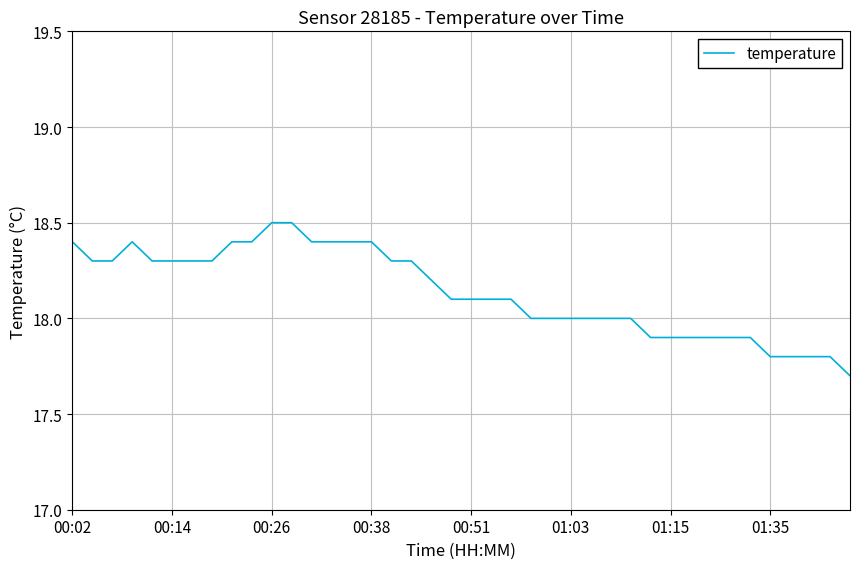

What is the maximum value shown in the chart?

18.5